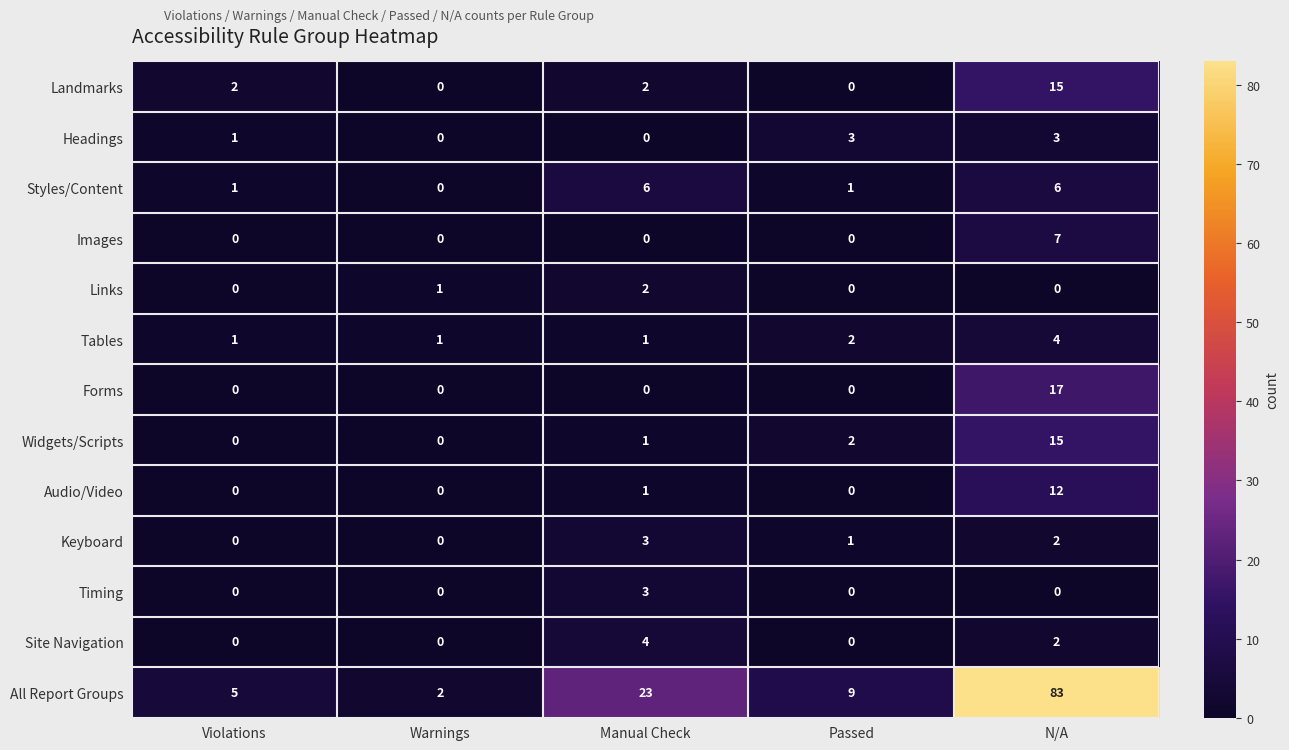

The Tables series shows 1 at Manual Check. True or false?

True